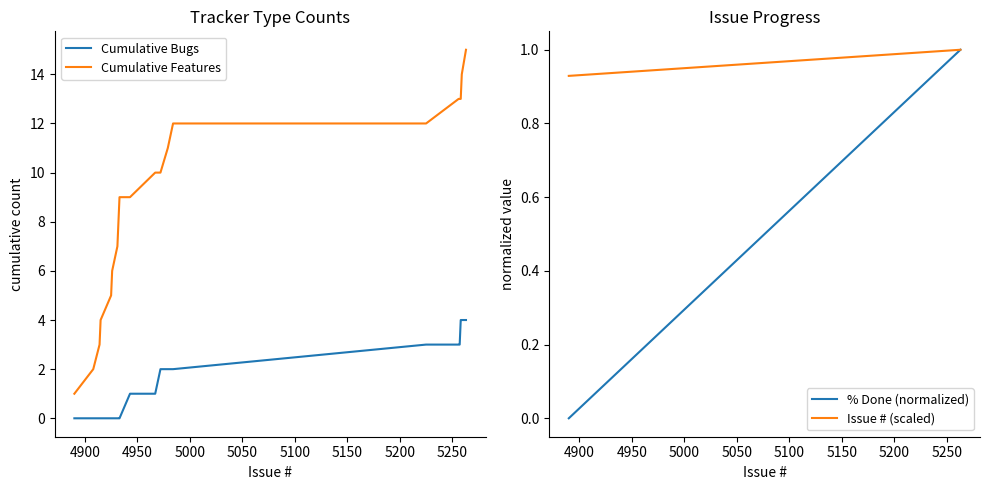

True or false: Cumulative Bugs and Cumulative Features intersect in this chart.

False